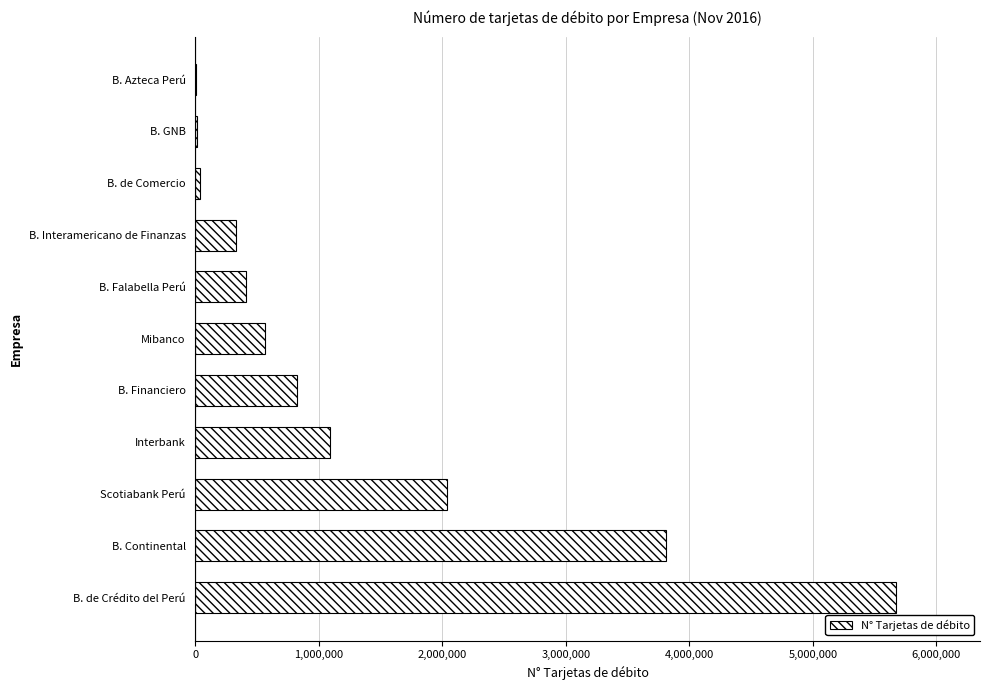

What is the sum of all values?

14778577